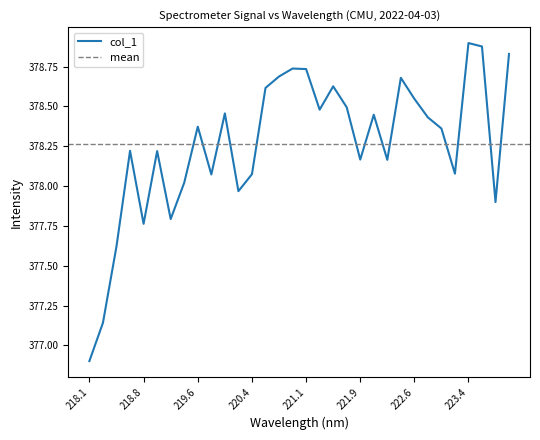

The value at 222.0721 is 653.2. True or false?

False